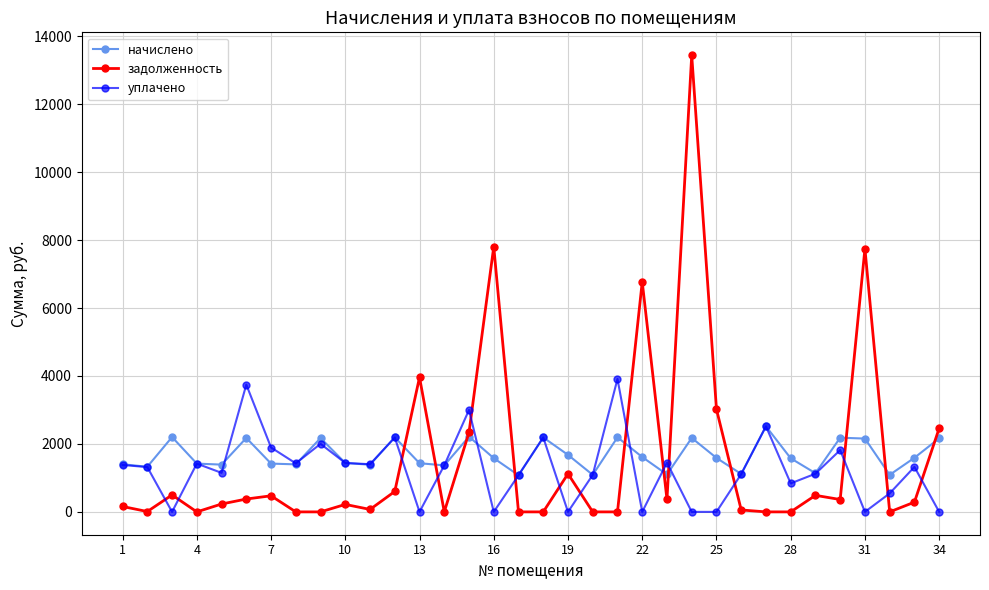

How many times do уплачено and задолженность cross each other?

15